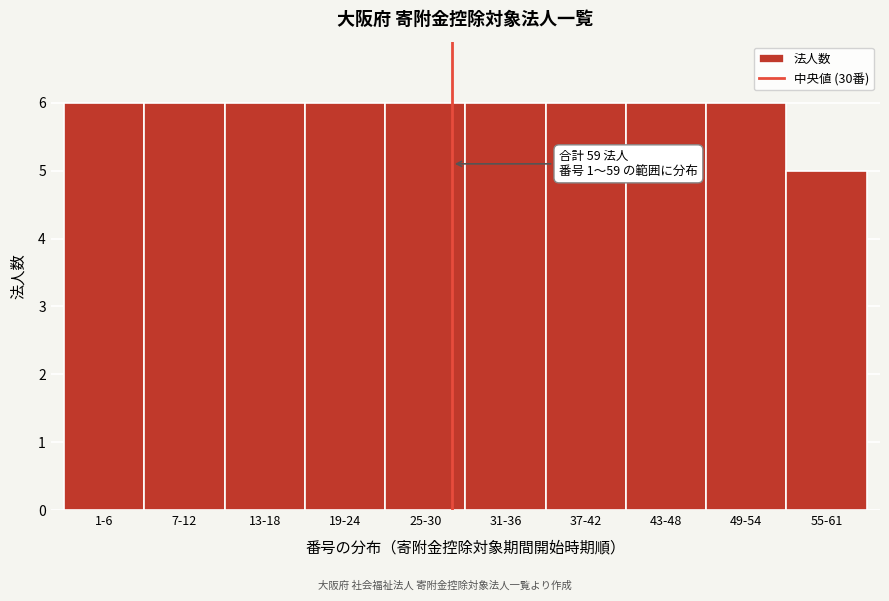

Reading left to right, transcribe all the data shown in this chart.

1-6=6	7-12=6	13-18=6	19-24=6	25-30=6	31-36=6	37-42=6	43-48=6	49-54=6	55-61=5